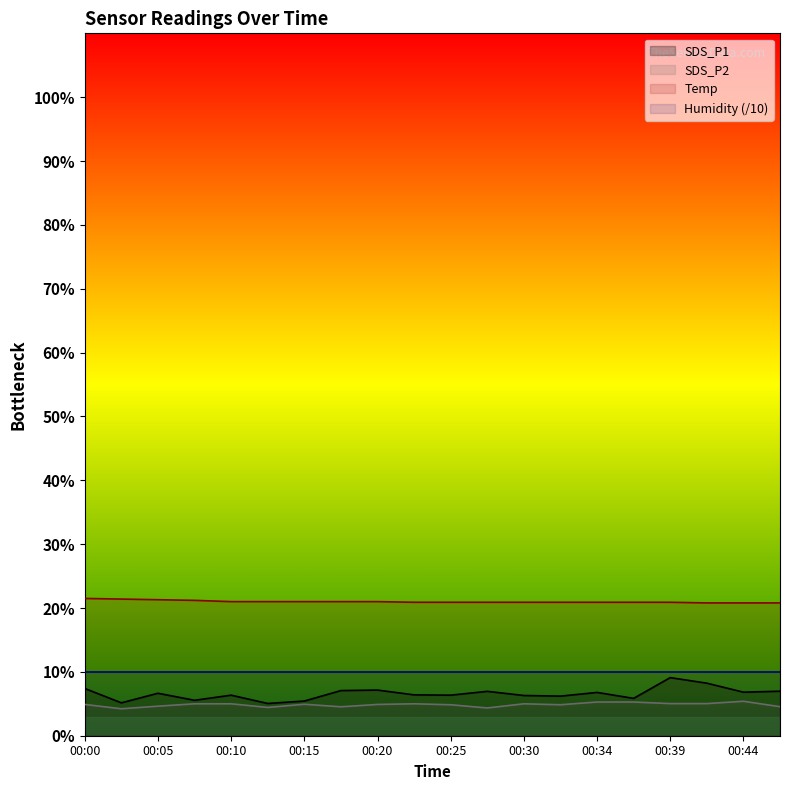

True or false: SDS_P2 and Temp intersect in this chart.

False